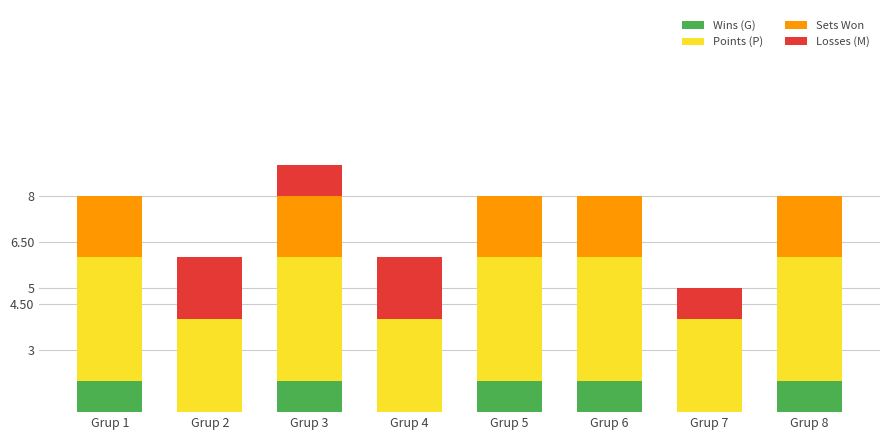

How many positive values does the Losses (M) series have?

4